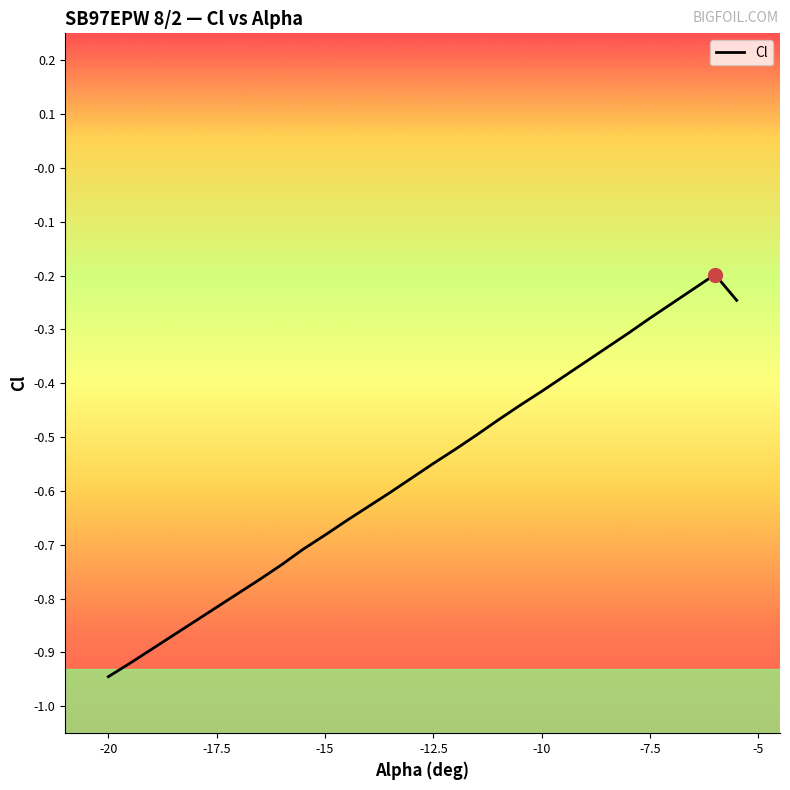

The chart shows a value of -0.4 at -9. True or false?

True